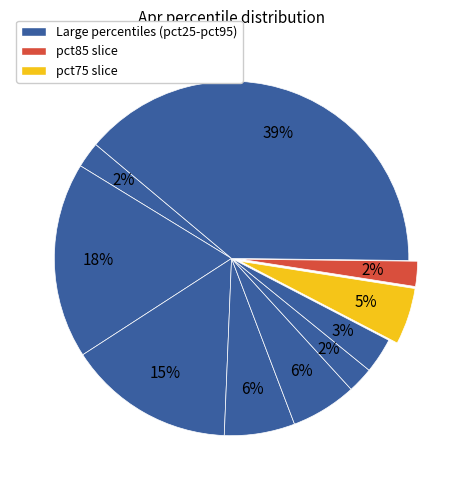

To the nearest percent, what is the average slice percentage?

10%